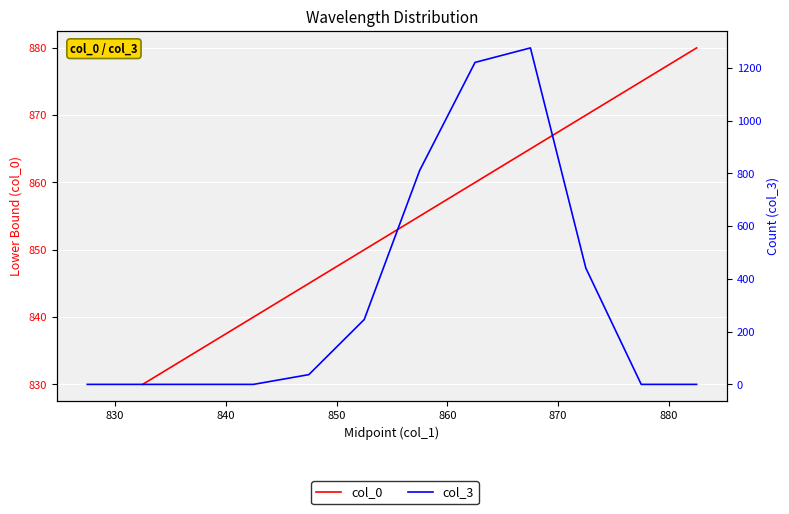

Is the value of col_0 at 880 greater than the value of col_3 at 850?

Yes